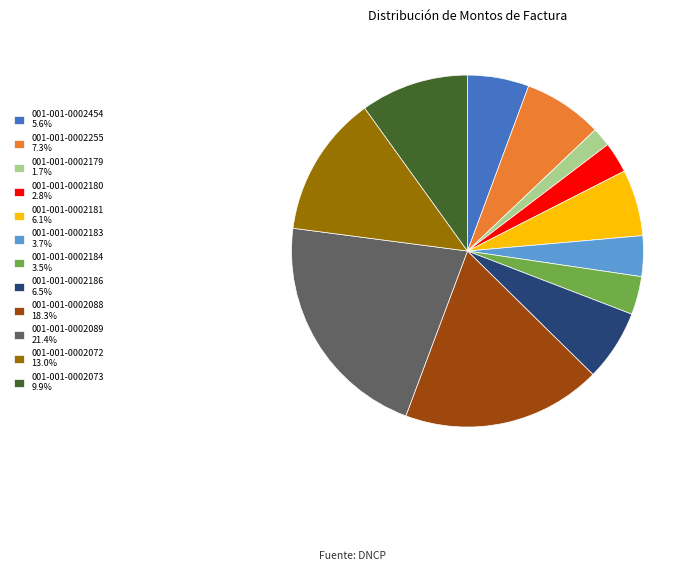

Combined, do 001-001-0002183 3.7% and 001-001-0002089 21.4% account for over 50%?

No